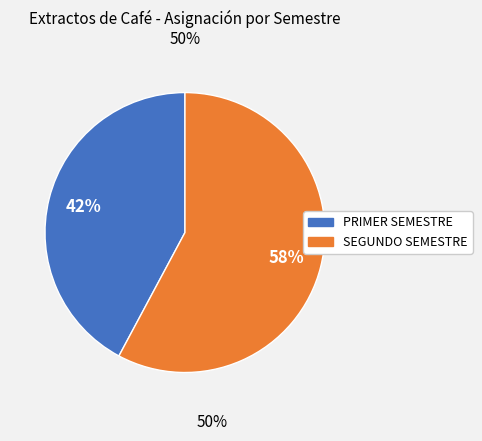

Combined, do PRIMER SEMESTRE and SEGUNDO SEMESTRE account for over 50%?

Yes